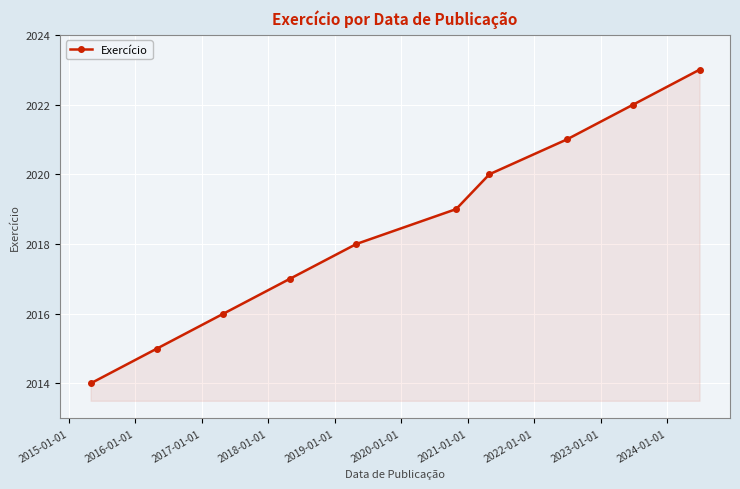

Reading left to right, what are all the values shown in this chart?

2014	2015	2016	2017	2018	2019	2020	2021	2022	2023